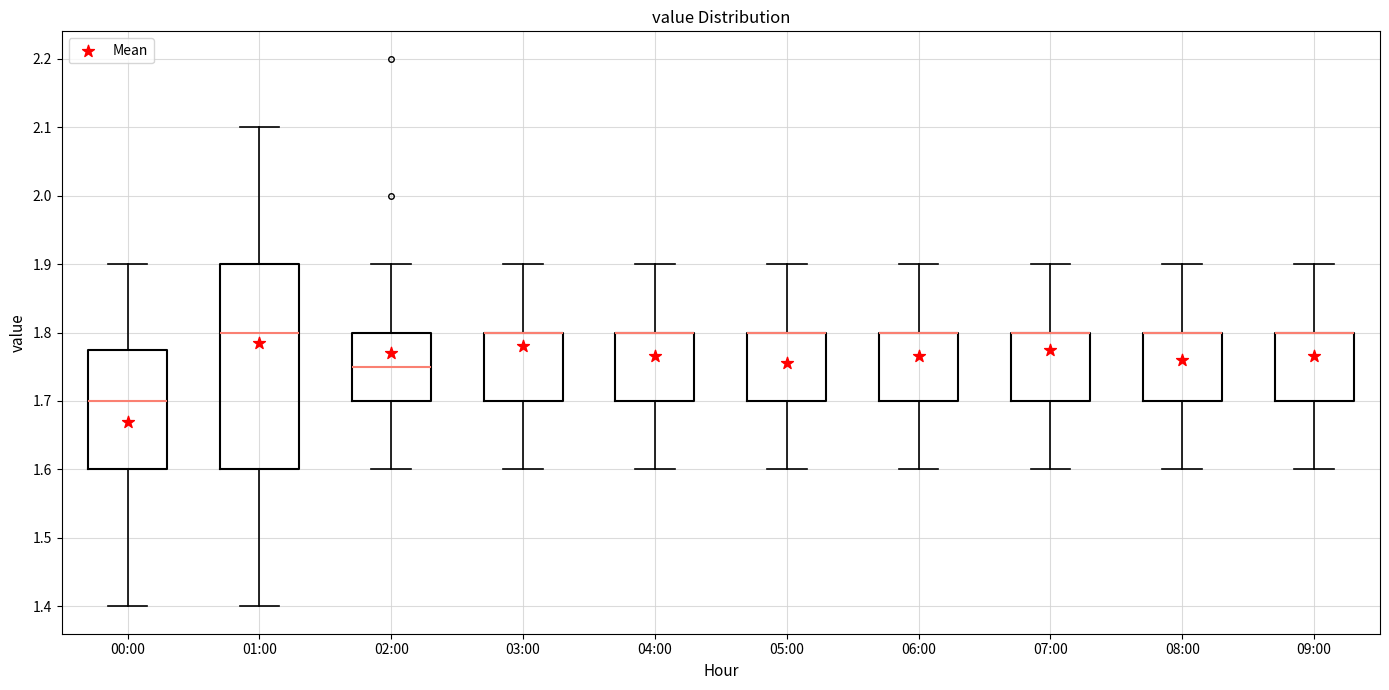

Where is the lower edge of the box for 07:00 on the y-axis? The values are not printed on the chart, so give them approximately, as read against the axis.

1.70